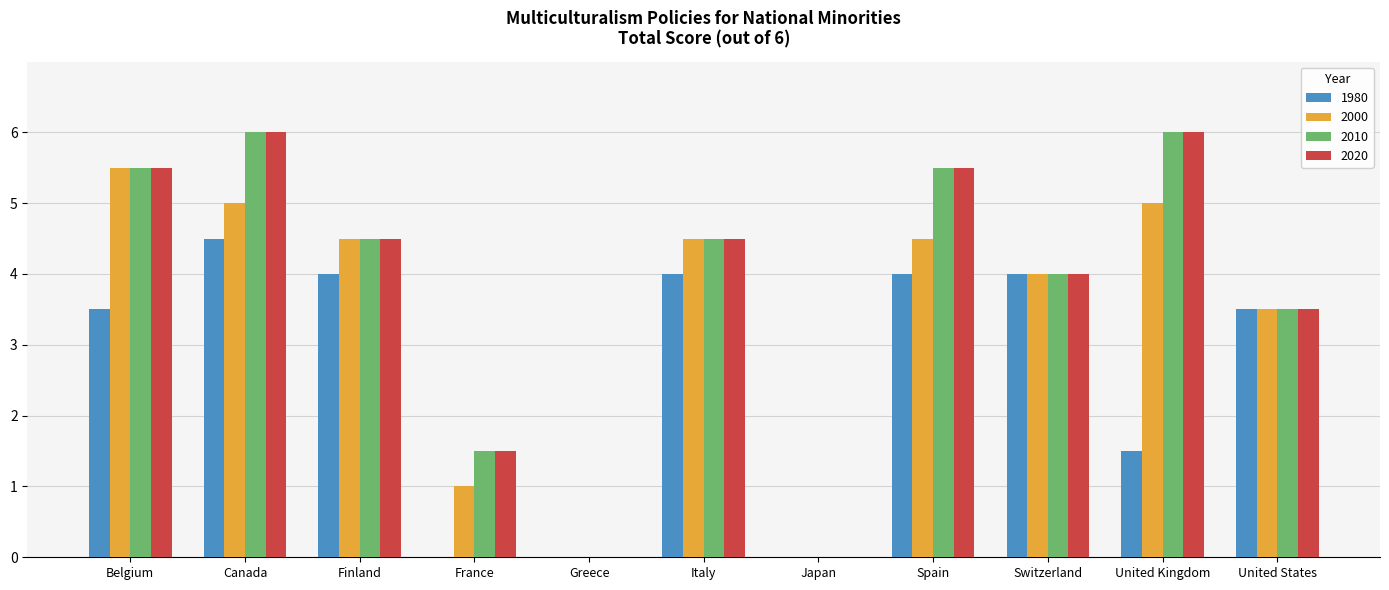

What is the maximum value shown in the chart?

6.0